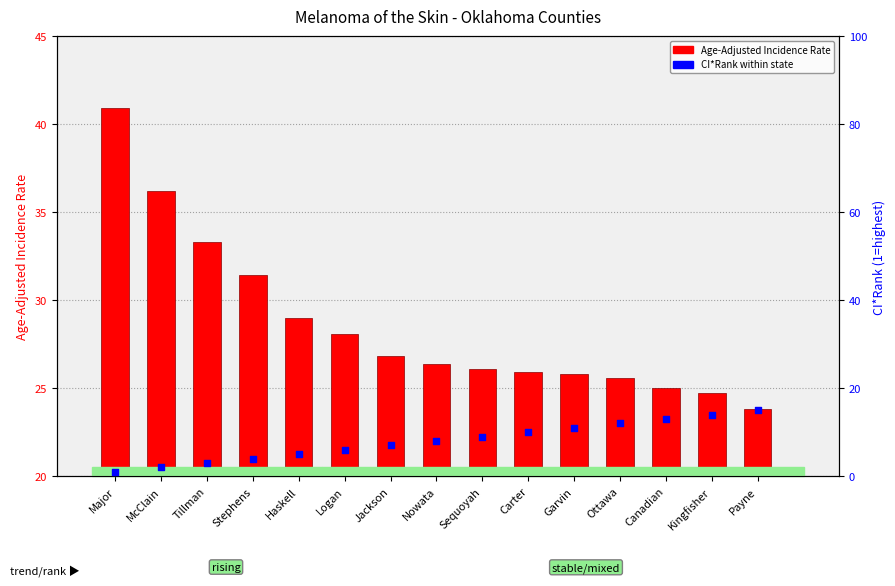

At which category is the sum across all series the highest?

Major